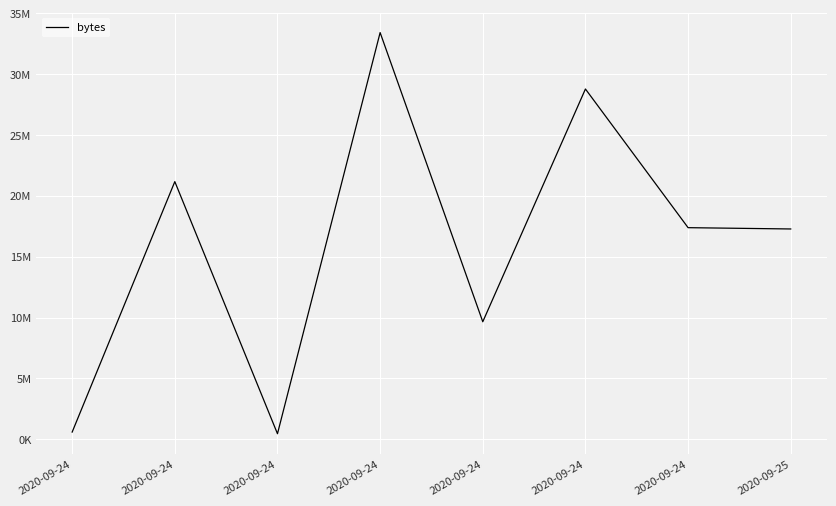

Which has a higher value, 2020-09-24 or 2020-09-24?

2020-09-24